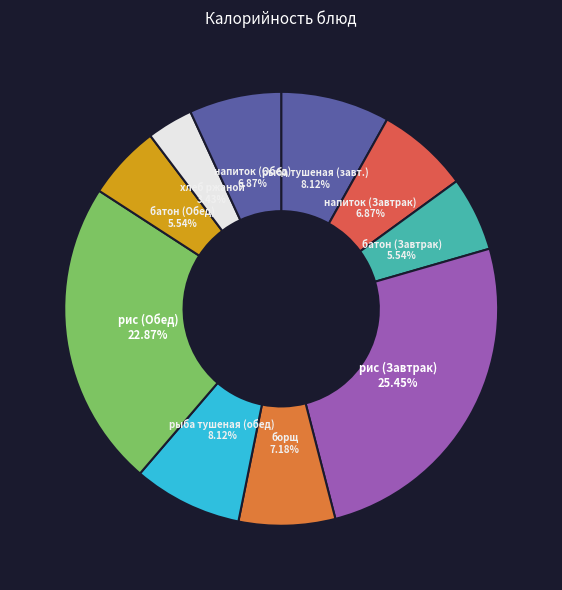

Do рыба тушеная (завт.) and напиток (Обед) together represent more than half of the pie?

No